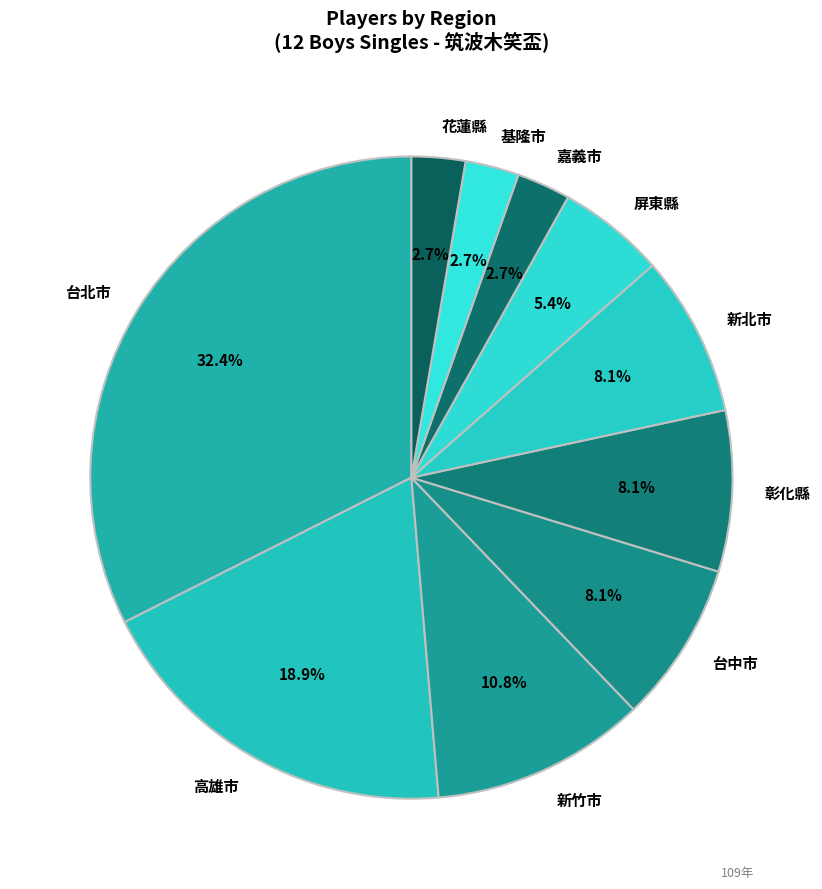

To the nearest percent, what is the average slice percentage?

10%